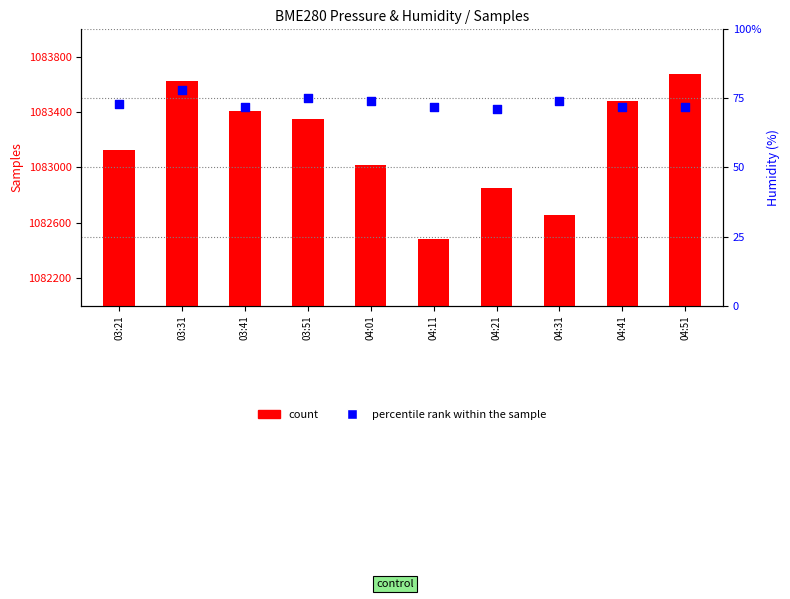

Which series has the widest spread of Y values?

count